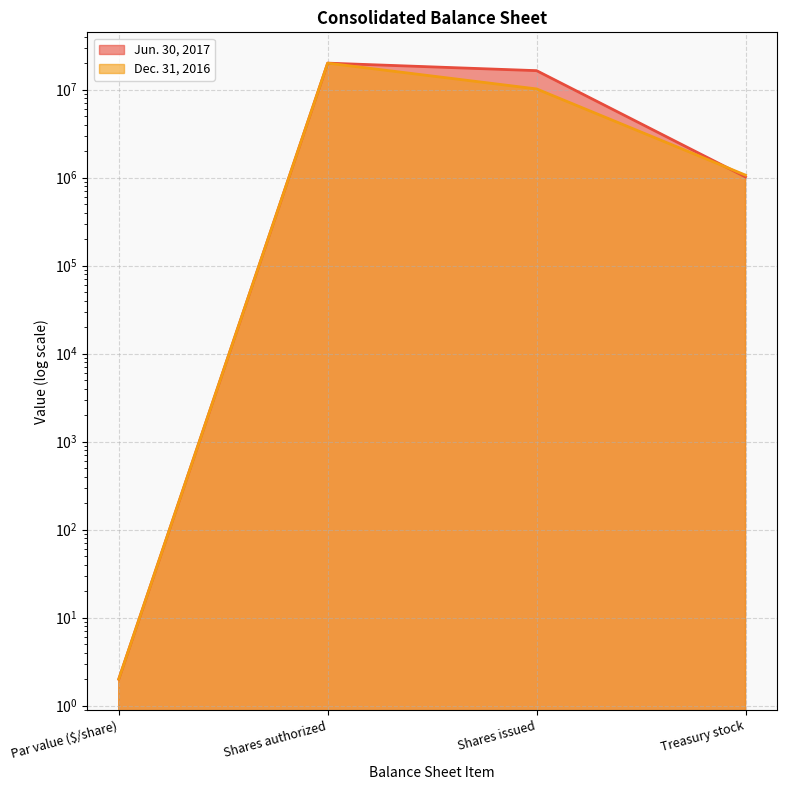

What are all the series names shown in the legend?

Jun. 30, 2017, Dec. 31, 2016